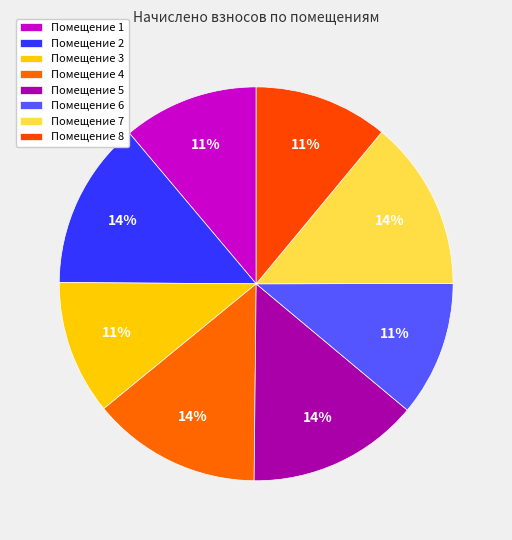

Count the number of slices in the pie.

8